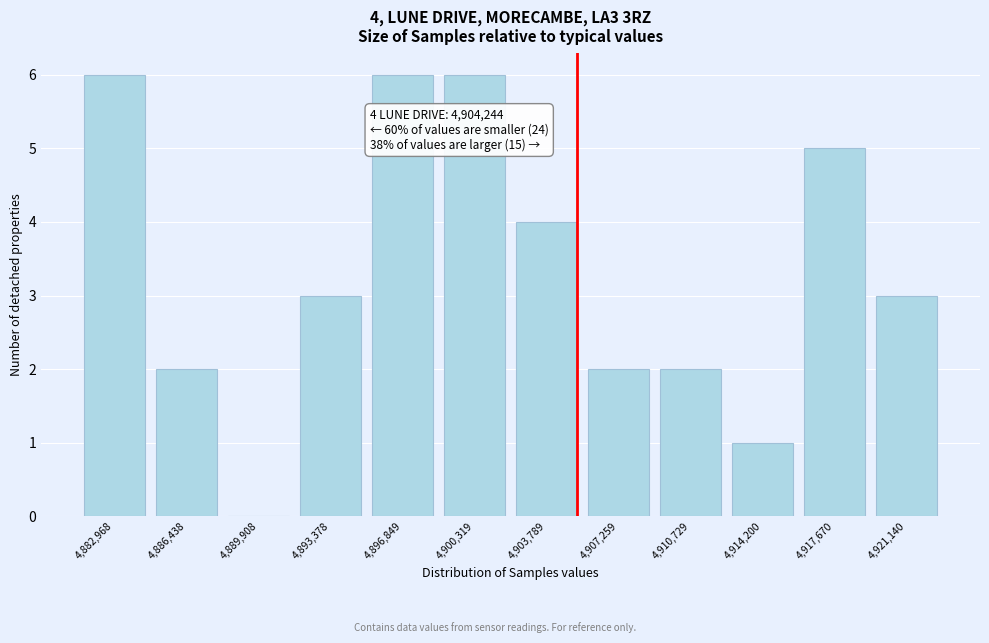

Reading right to left, what are all the values shown in this chart?

4,921,140=3	4,917,670=5	4,914,200=1	4,910,729=2	4,907,259=2	4,903,789=4	4,900,319=6	4,896,849=6	4,893,378=3	4,889,908=0	4,886,438=2	4,882,968=6